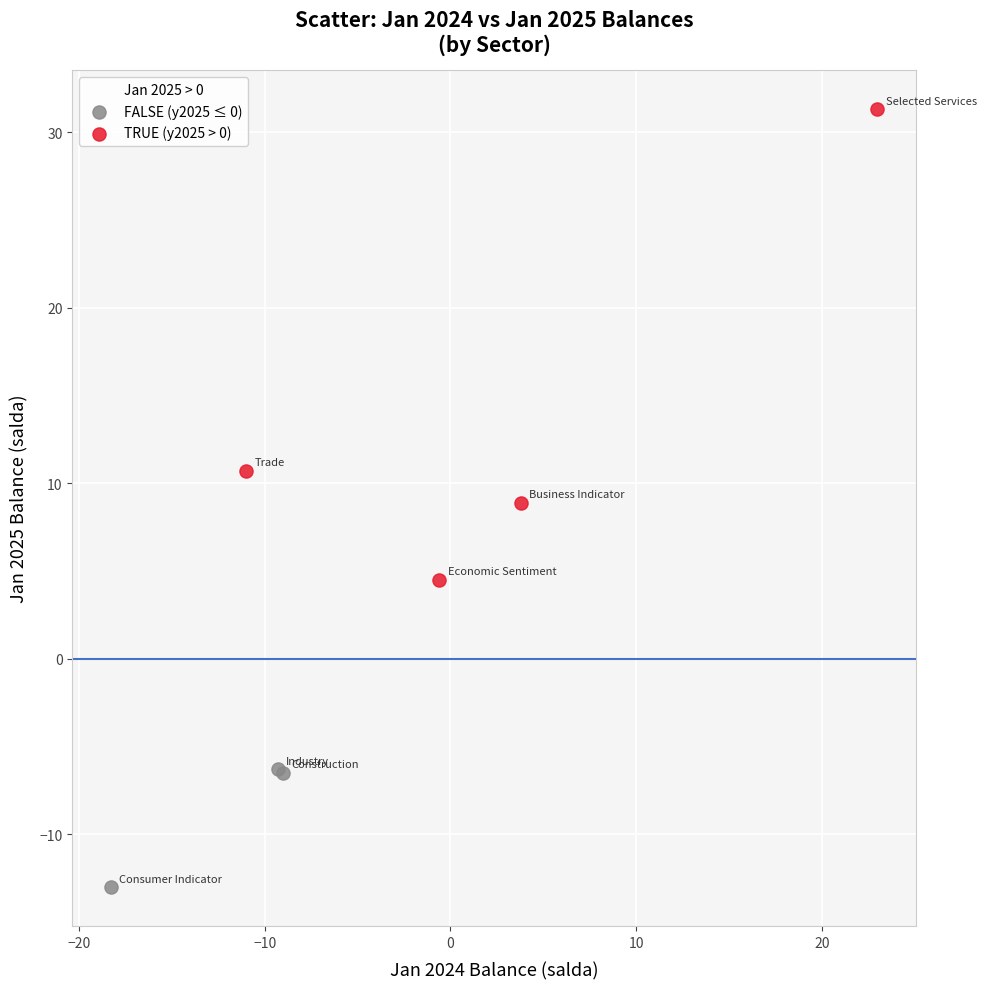

Which series has the largest Y range (max minus min)?

TRUE (y2025 > 0)